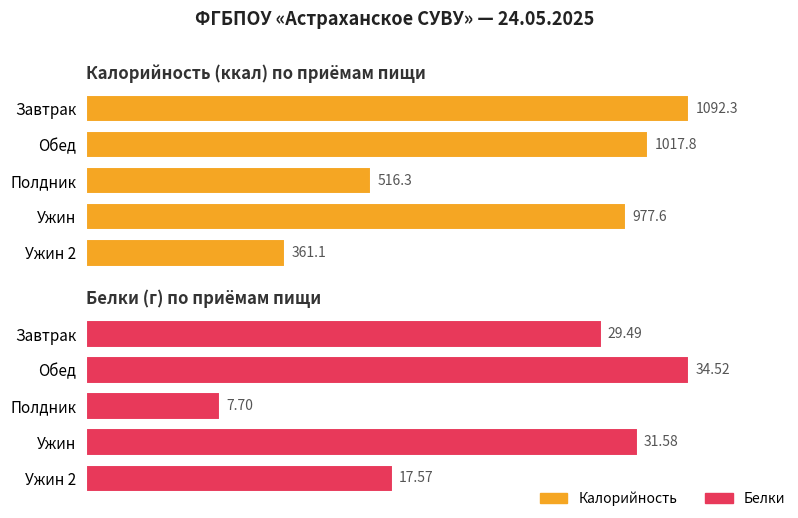

True or false: Калорийность has a value of 611.1 at Ужин 2.

False